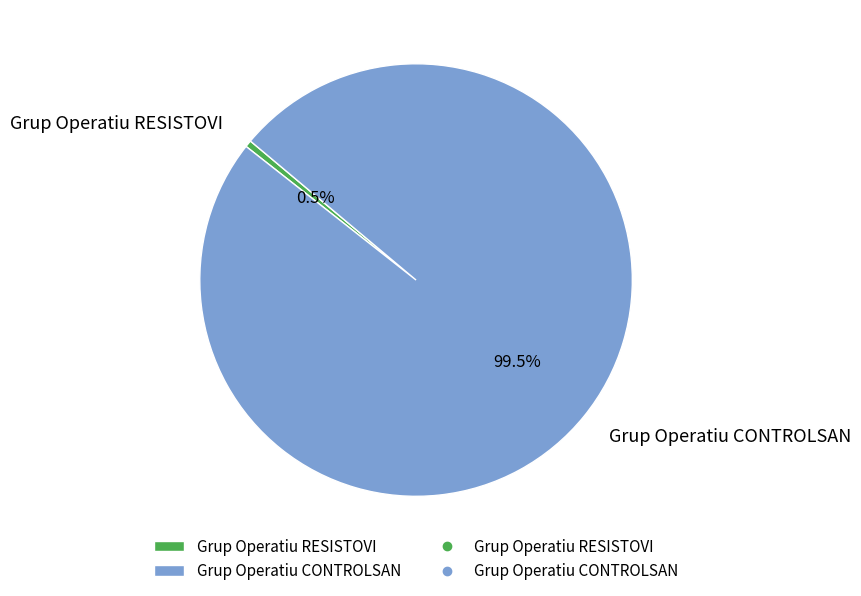

How much of the chart is everything except Grup Operatiu RESISTOVI?

99.5%